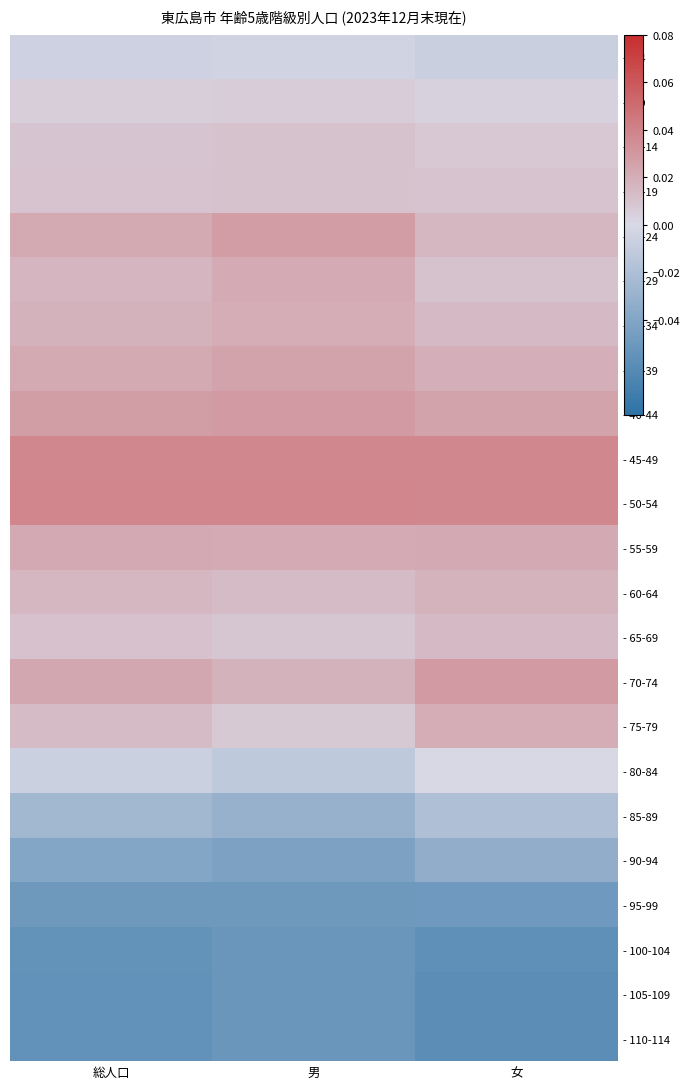

At 総人口, list the series in order from largest to smallest.

- 50-54, - 45-49, - 40-44, - 70-74, - 35-39, - 20-24, - 55-59, - 30-34, - 25-29, - 60-64, - 75-79, - 65-69, - 15-19, - 10-14, - 5-9, - 0-4, - 80-84, - 85-89, - 90-94, - 95-99, - 100-104, - 105-109, - 110-114